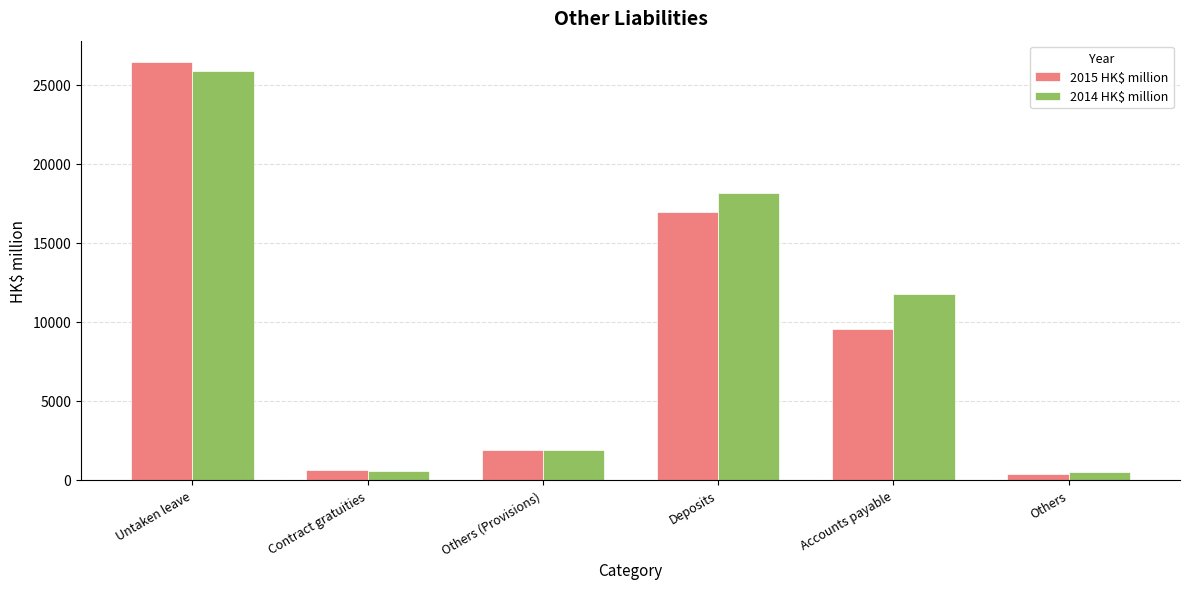

What is the average value of the 2015 HK$ million series?

9298